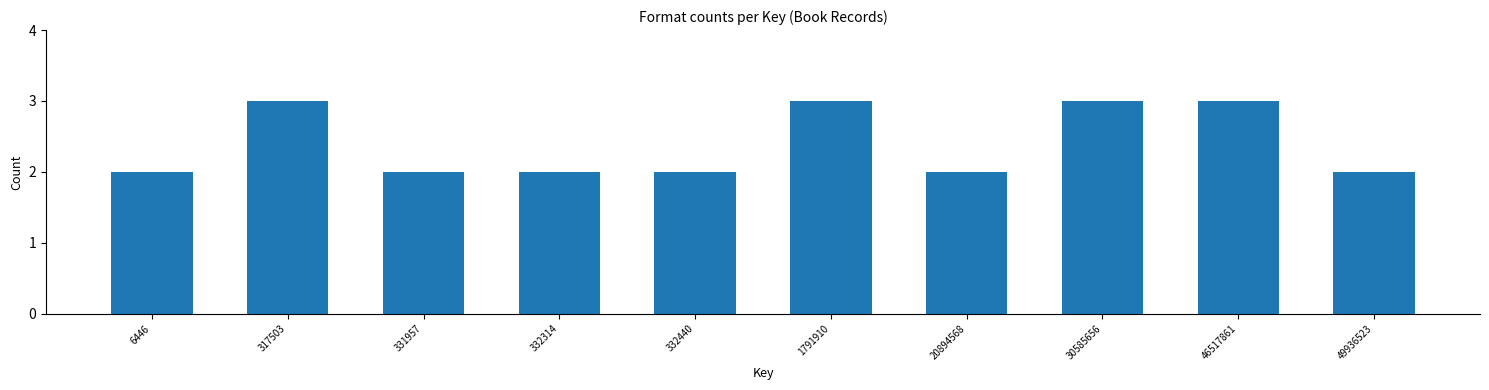

Reading left to right, list all the values displayed in this chart.

2	3	2	2	2	3	2	3	3	2